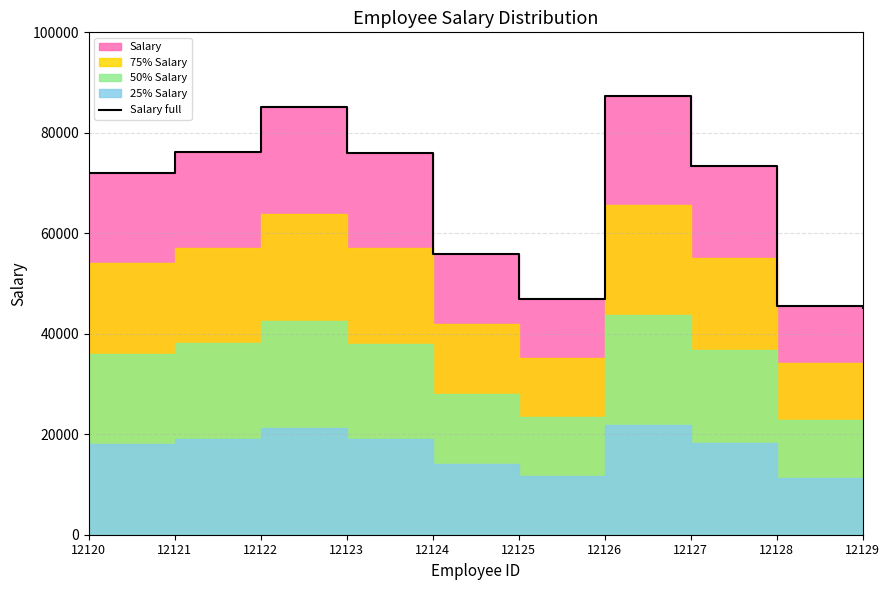

List the labels in order of value, largest first.

12126, 12122, 12121, 12123, 12127, 12120, 12124, 12125, 12128, 12129